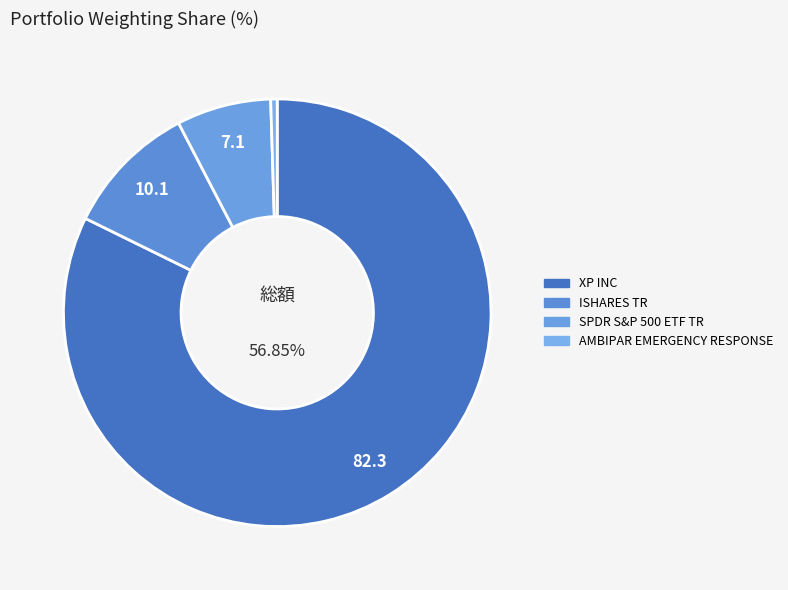

Rank the categories by value from highest to lowest.

XP INC, ISHARES TR, SPDR S&P 500 ETF TR, AMBIPAR EMERGENCY RESPONSE